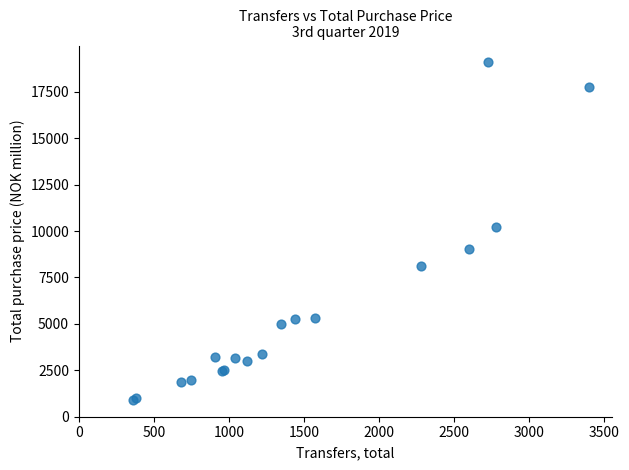

What Y value in the scatter plot is closest to 9997?

10231